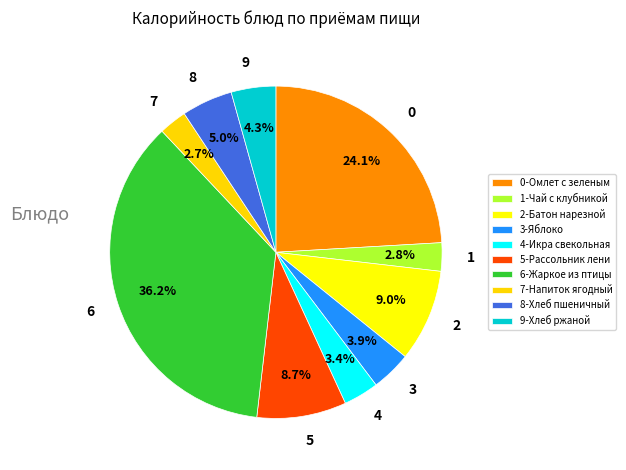

Does 7 represent more than half of the total?

No